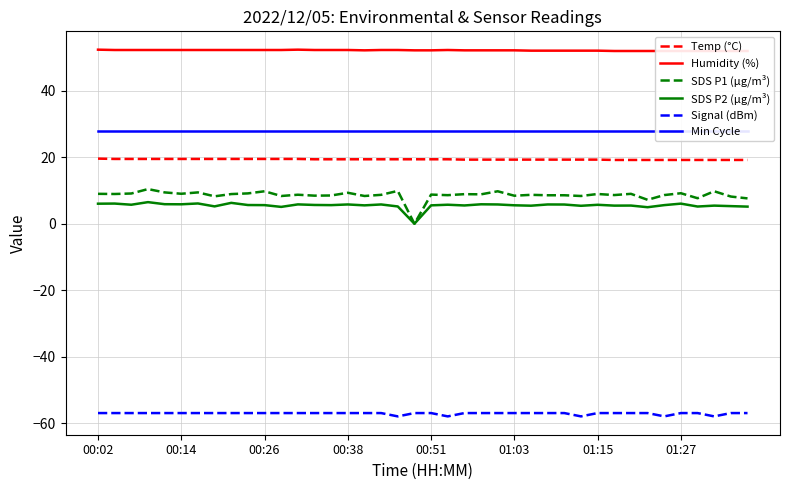

The value of Temp (°C) at 14 is 25.6. True or false?

False